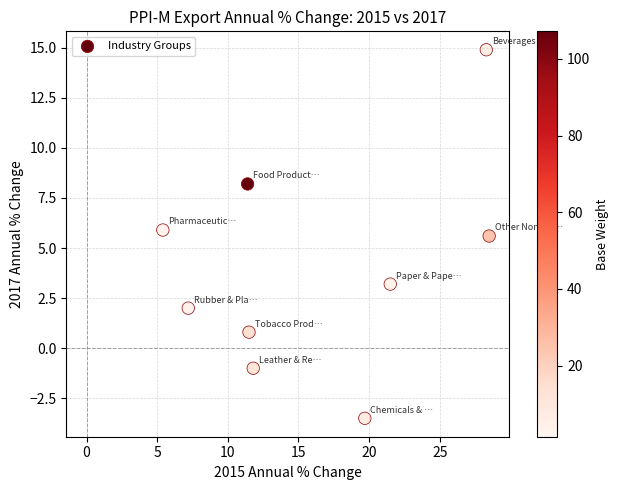

What is the average X value?

16.1